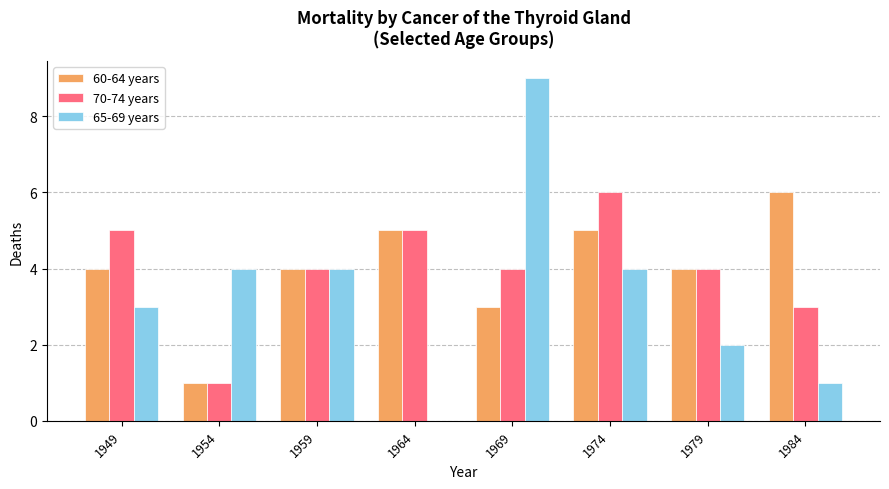

What is the highest value of the 70-74 years series?

6